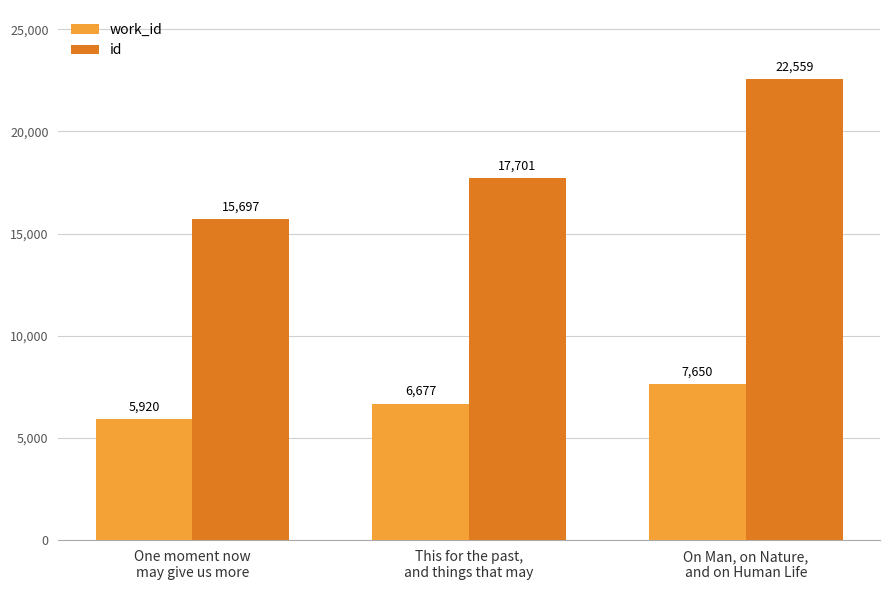

Reading left to right, what are all the values shown in this chart?

work_id: One moment now
may give us more=5920	This for the past,
and things that may=6677	On Man, on Nature,
and on Human Life=7650
id: One moment now
may give us more=15697	This for the past,
and things that may=17701	On Man, on Nature,
and on Human Life=22559